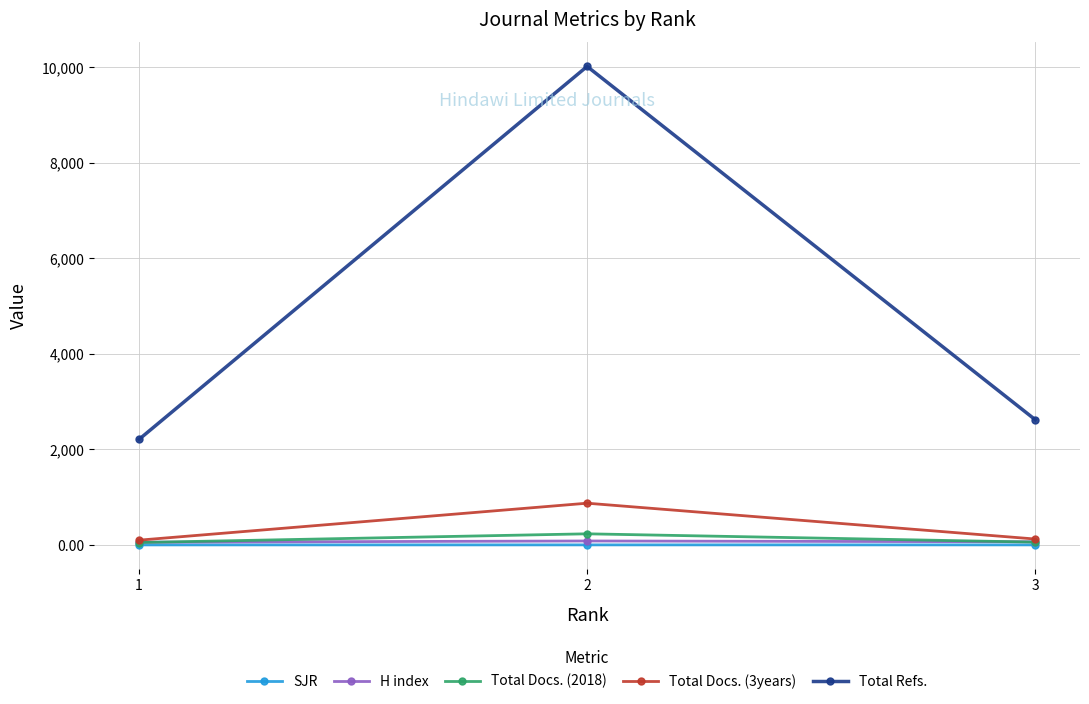

At which category is the sum across all series the highest?

2